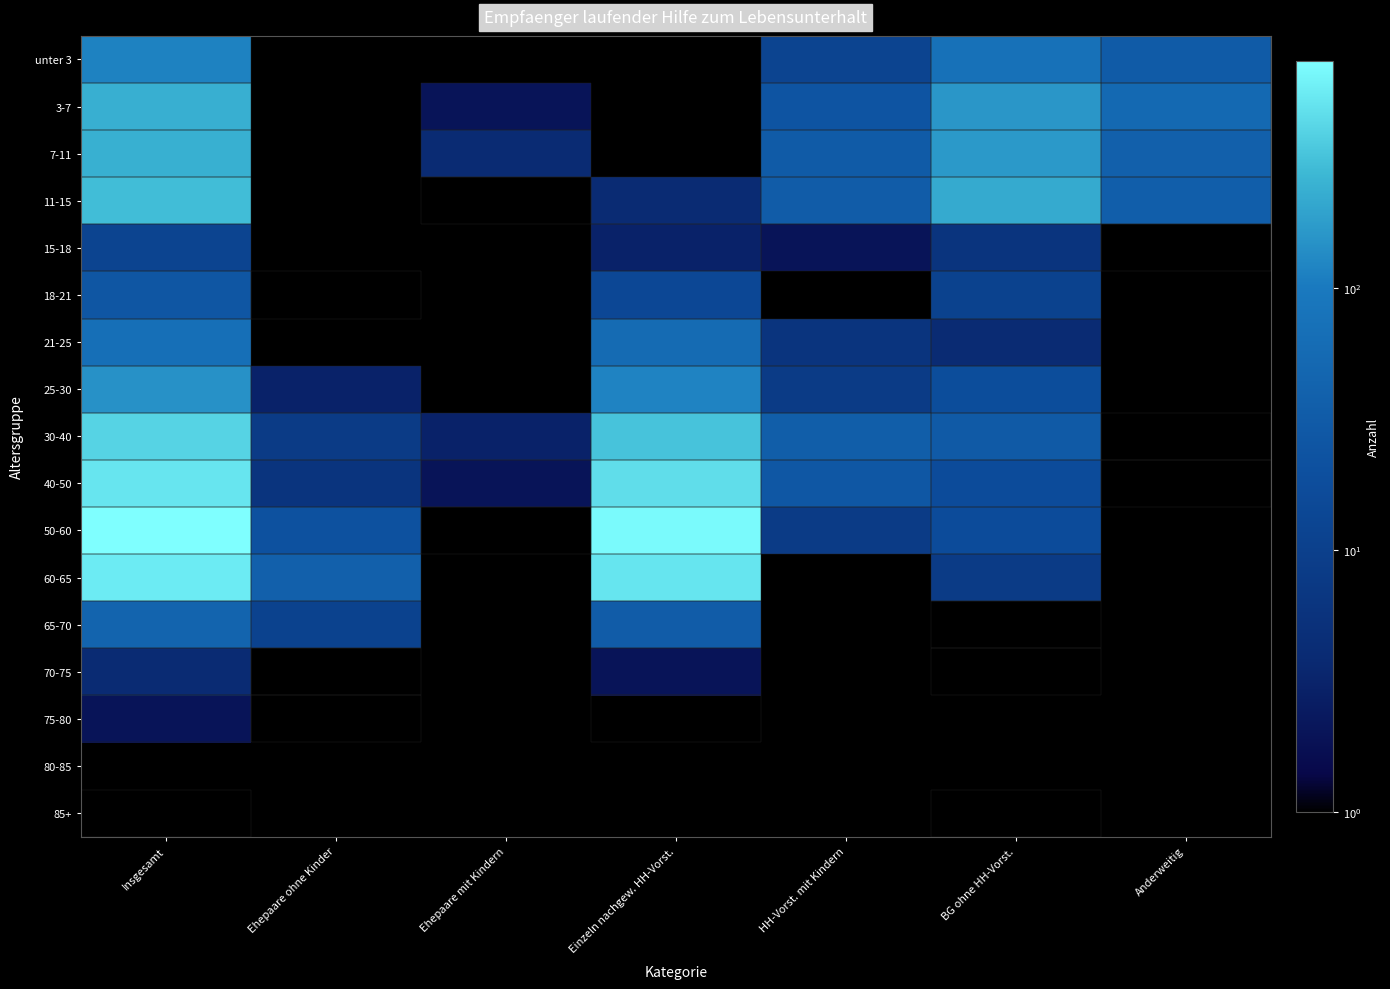

At which category is the sum across all series the highest?

Insgesamt